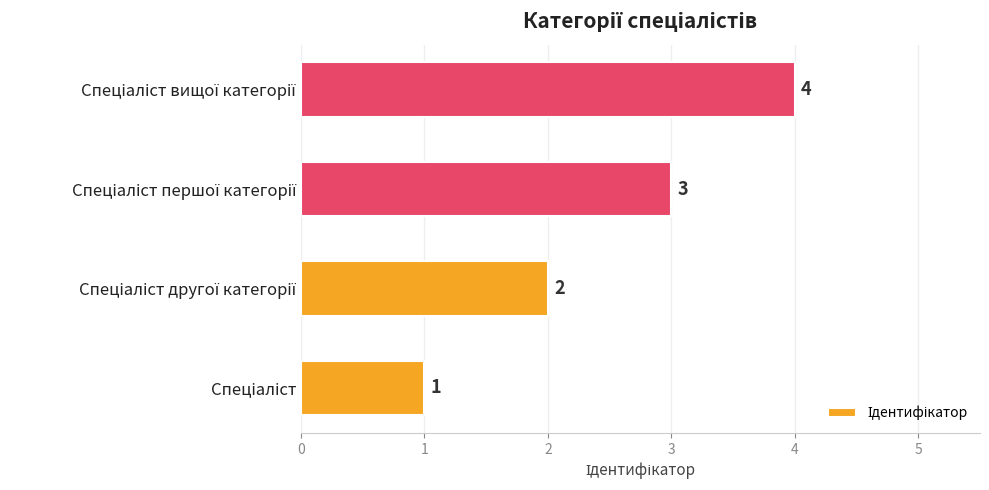

What is the difference between the maximum and minimum values?

3